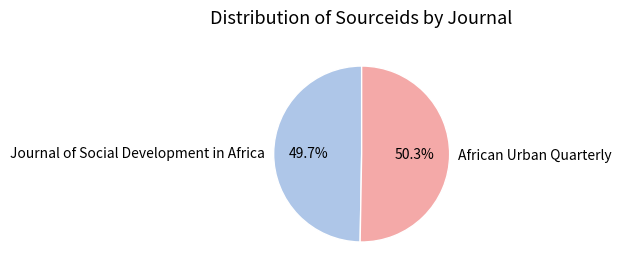

Do African Urban Quarterly and Journal of Social Development in Africa together represent more than half of the pie?

Yes